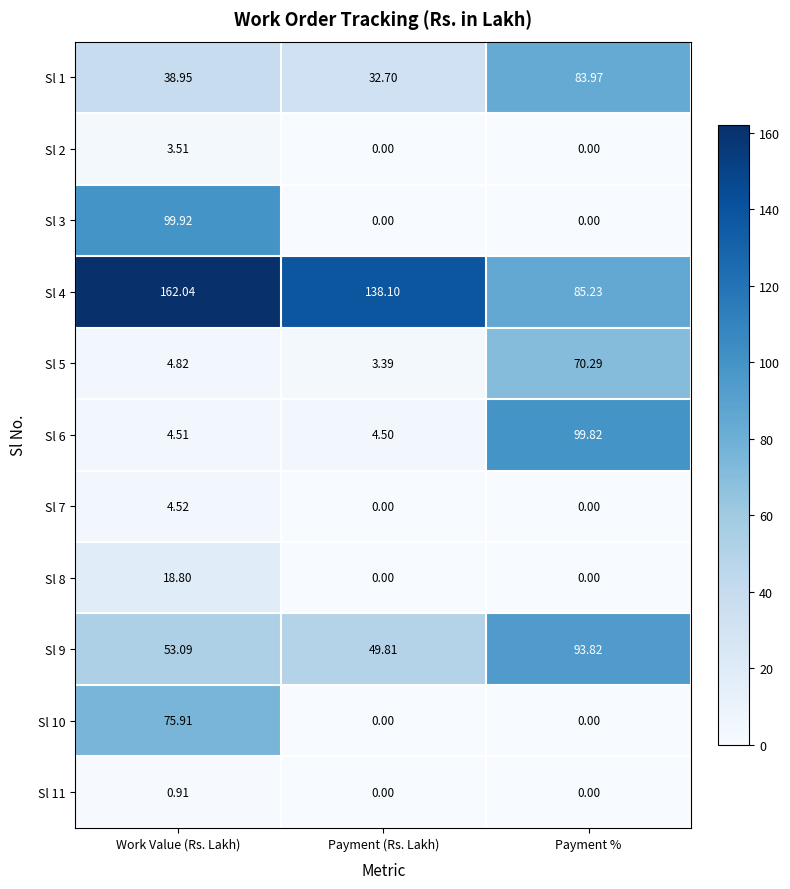

Which series changed the most between Work Value (Rs. Lakh) and Payment (Rs. Lakh)?

Sl 3